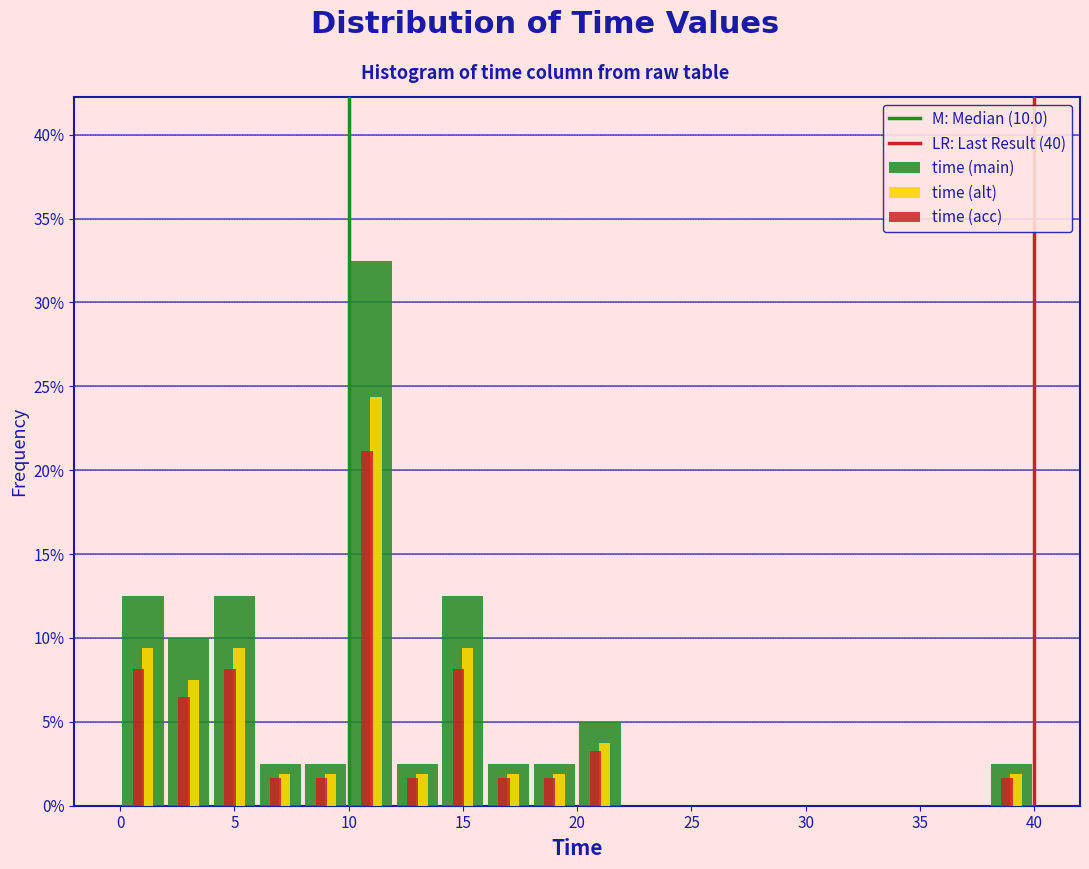

In the time (main) series, which range on the x-axis has the tallest bar?

10 to 12